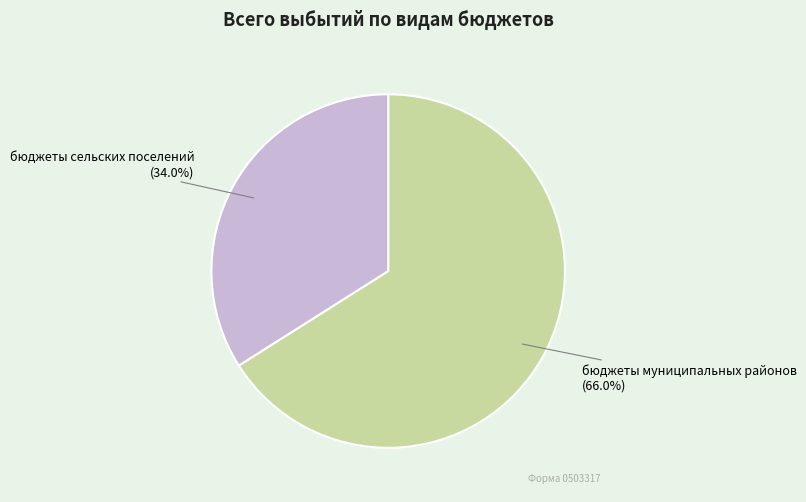

Is there any slice that represents more than half of the pie?

Yes